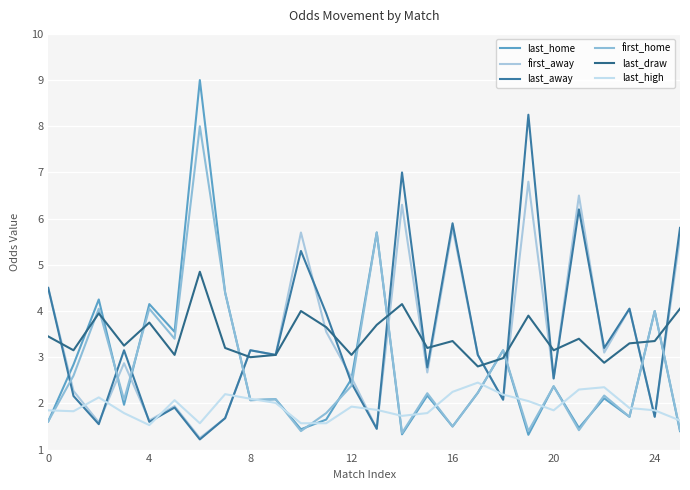

What is the value of the last_draw point at the 12th from the left?

3.6